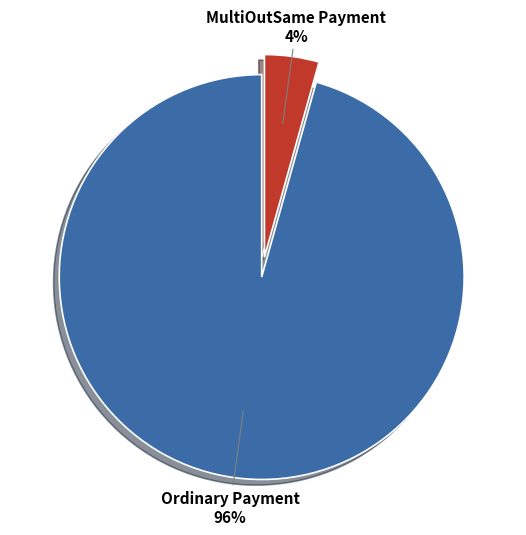

What is the majority slice?

Ordinary Payment